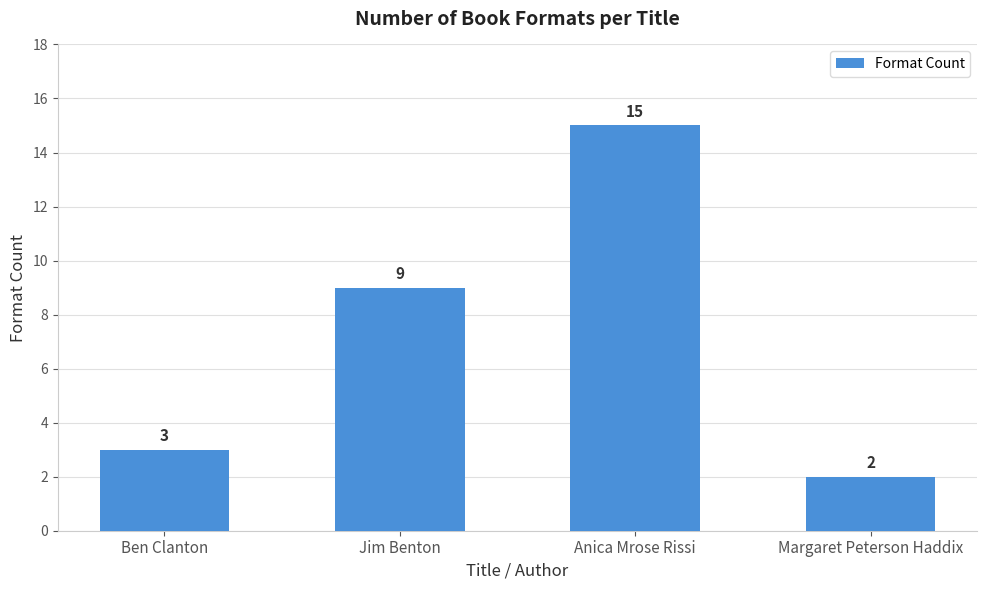

Rank the categories by value from highest to lowest.

Anica Mrose Rissi, Jim Benton, Ben Clanton, Margaret Peterson Haddix